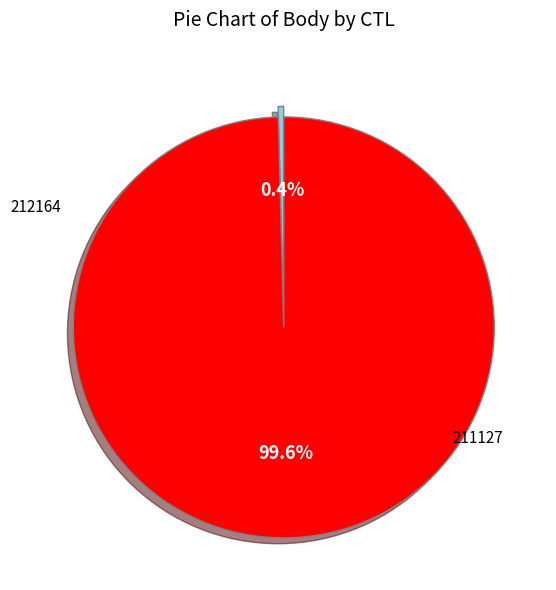

Is there any slice that represents more than half of the pie?

Yes